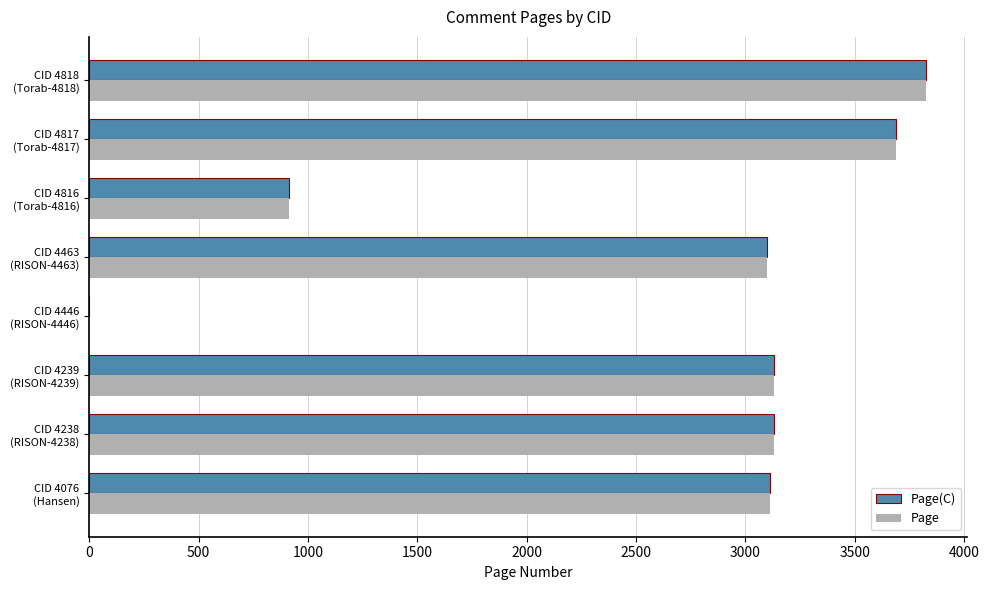

What is the greatest value displayed?

3824